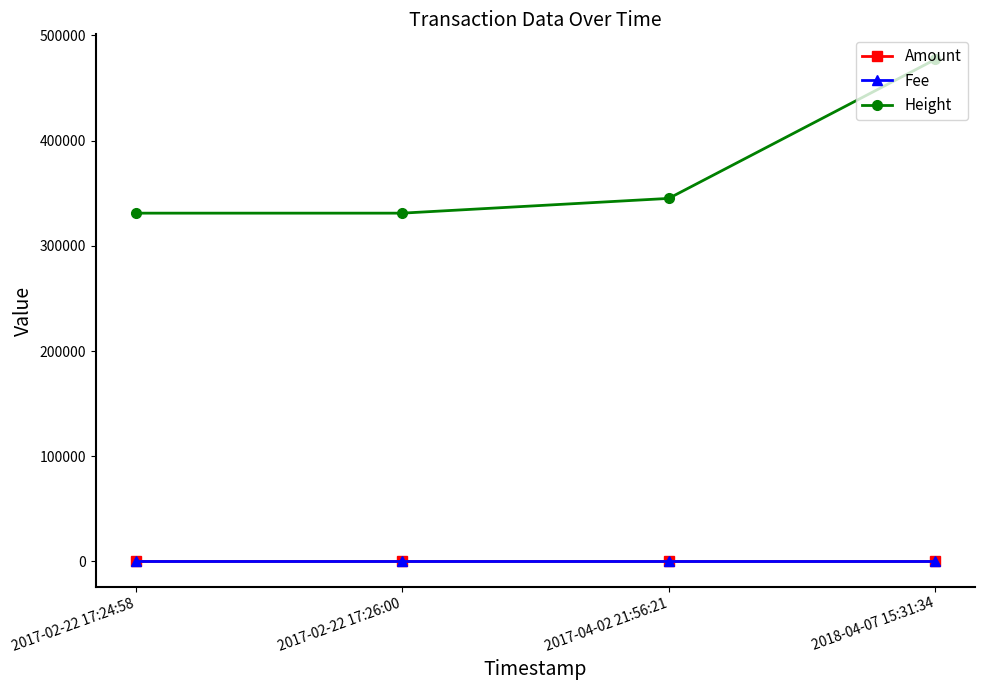

At which category is the sum across all series the highest?

2018-04-07 15:31:34